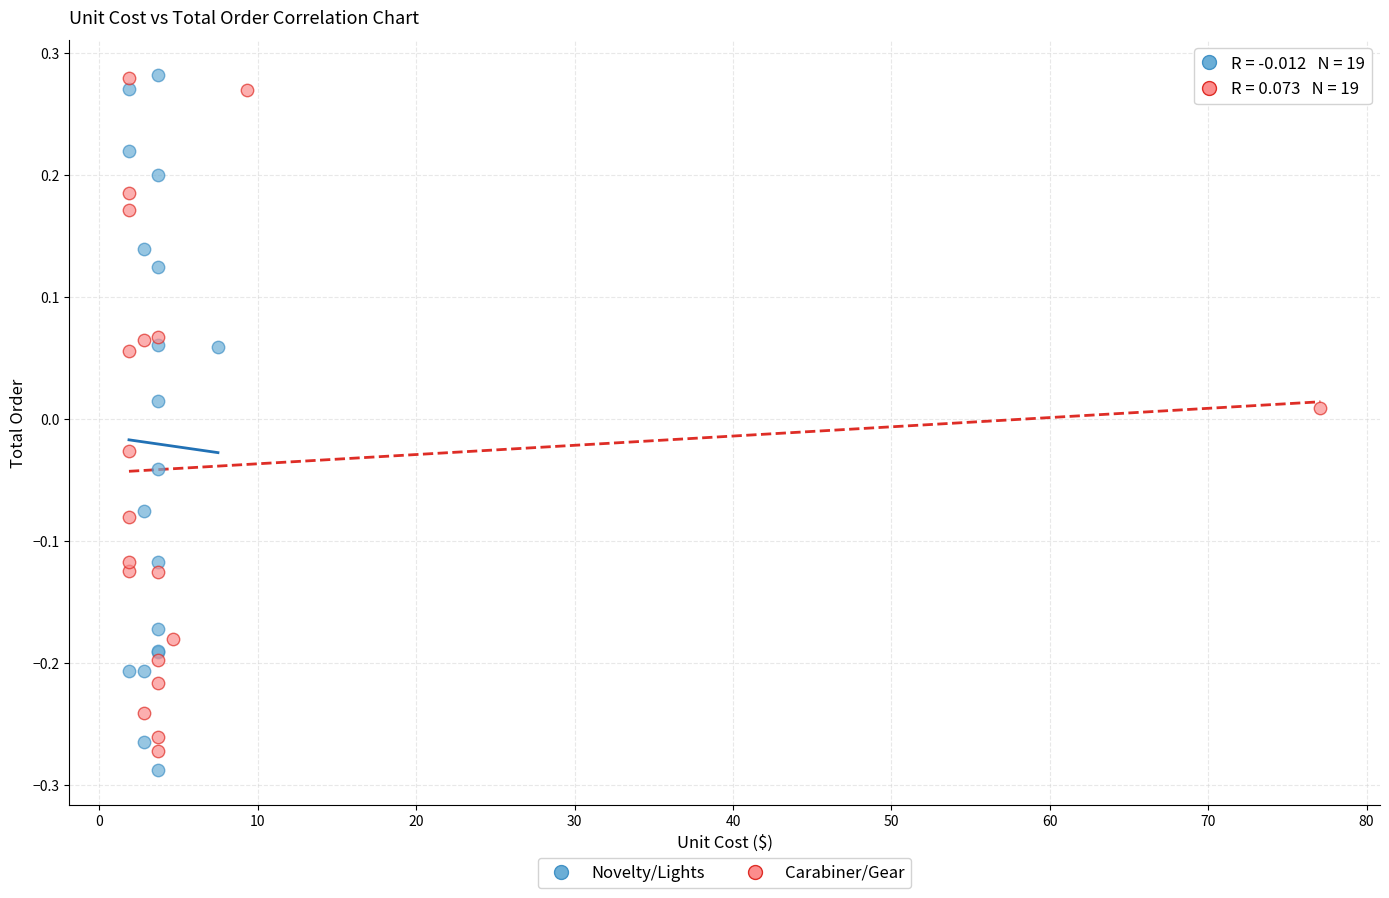

What are all the series names shown in the legend?

Novelty/Lights, Carabiner/Gear